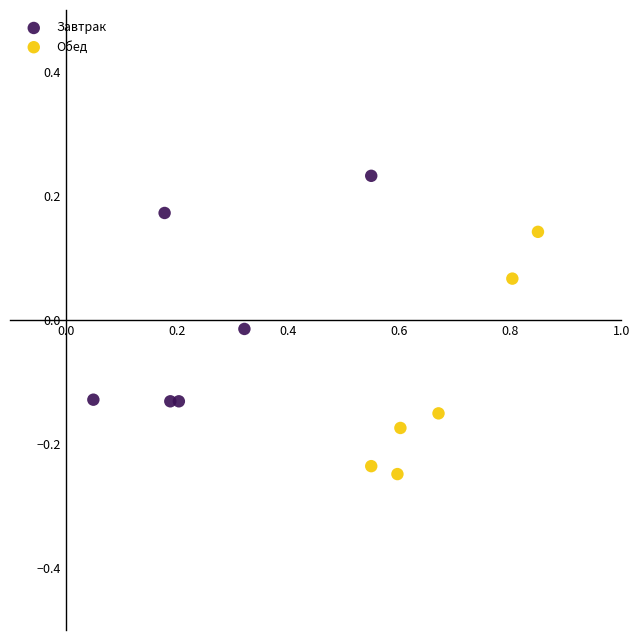

Which series reaches the minimum Y coordinate?

Обед